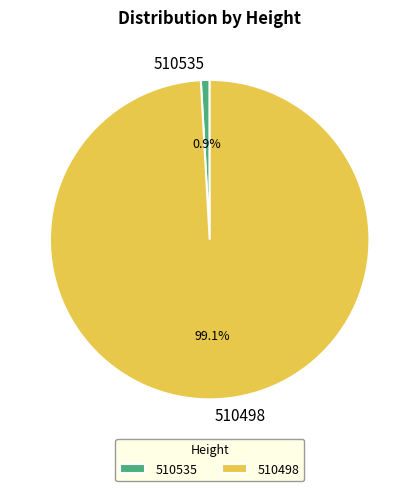

Rank the categories by value from highest to lowest.

510498, 510535